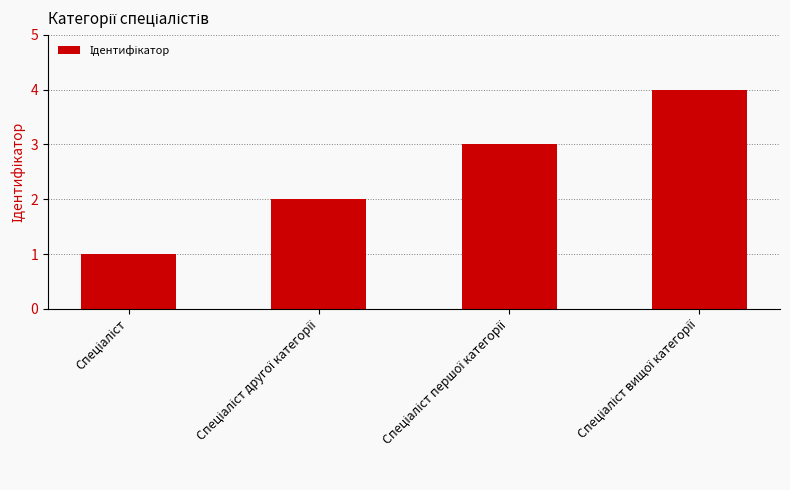

Reading left to right, list all the values displayed in this chart.

1	2	3	4